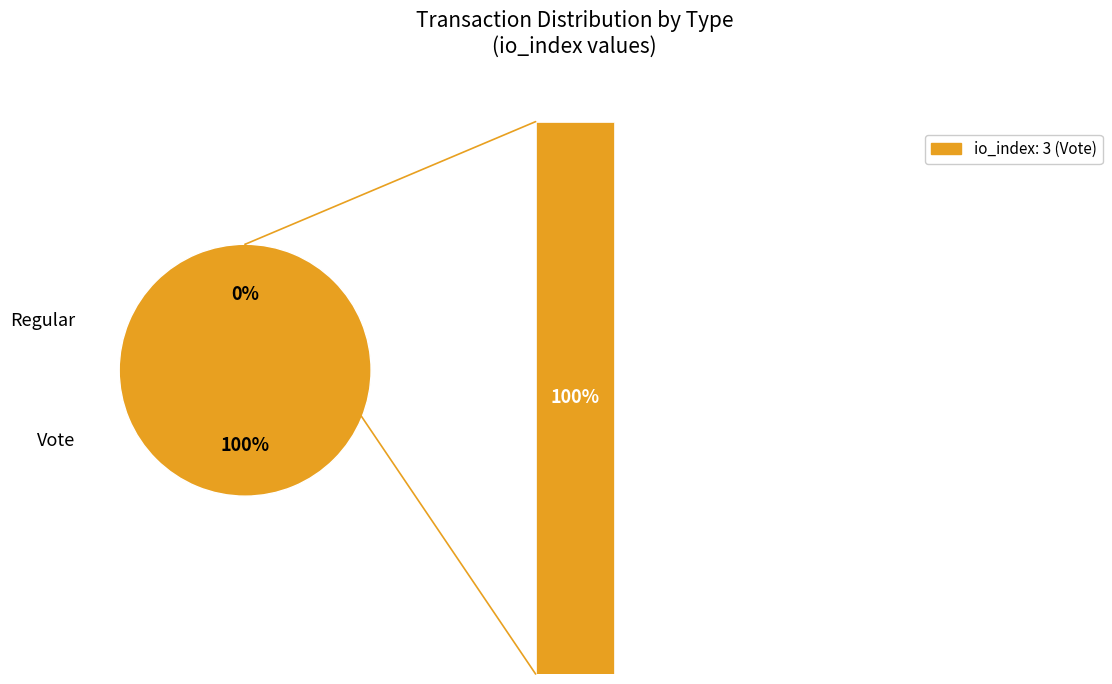

To the nearest percent, what percentage of the pie is Vote?

100%